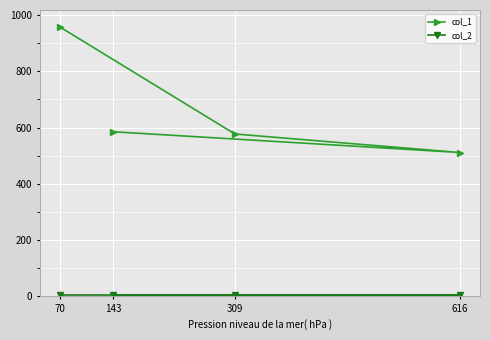

How many lines are shown in the chart?

2